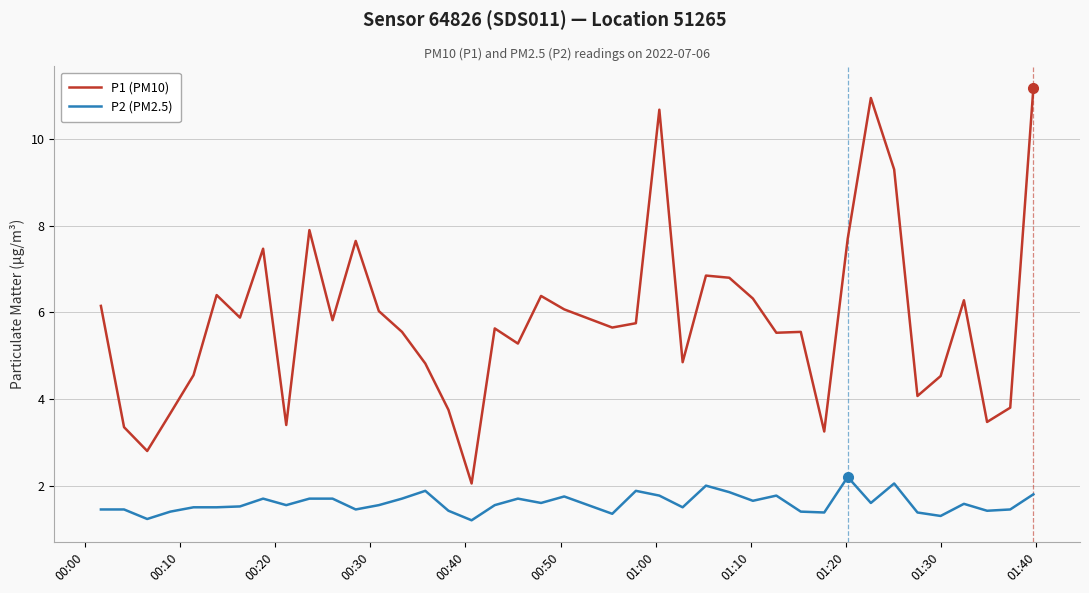

Which series has the widest spread of values?

P1 (PM10)